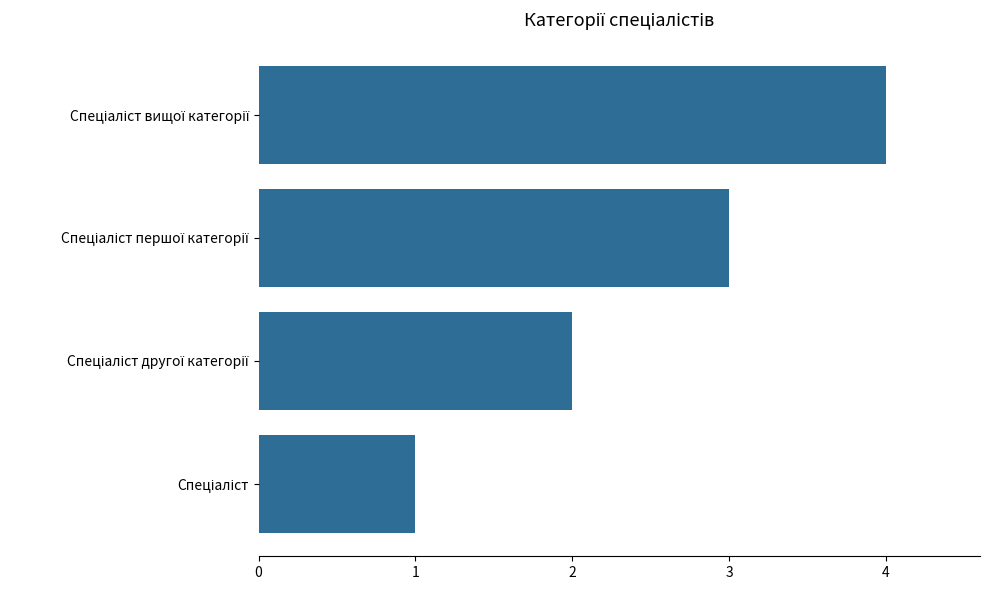

What is the difference between the maximum and minimum values?

3